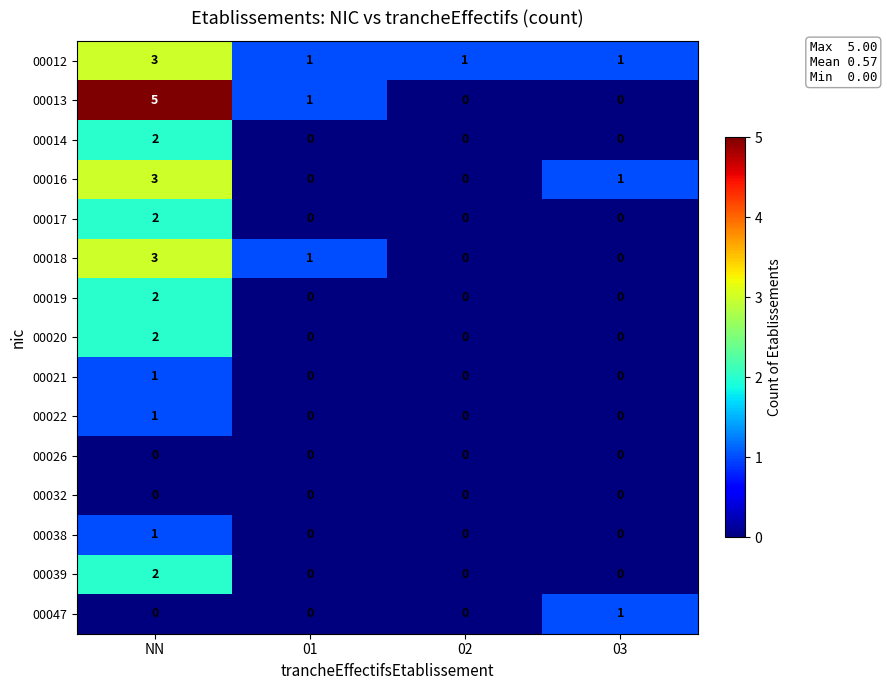

At which label does 00018 reach its peak?

NN